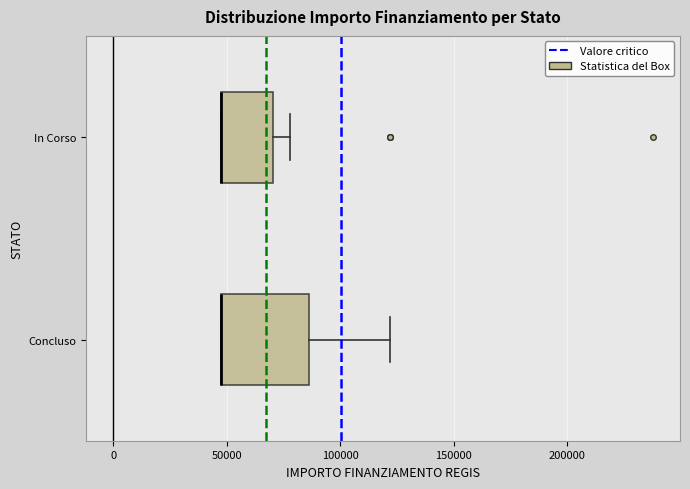

Where does the right whisker of the box for Concluso end on the x-axis? The values are not printed on the chart, so give them approximately, as read against the axis.

120000